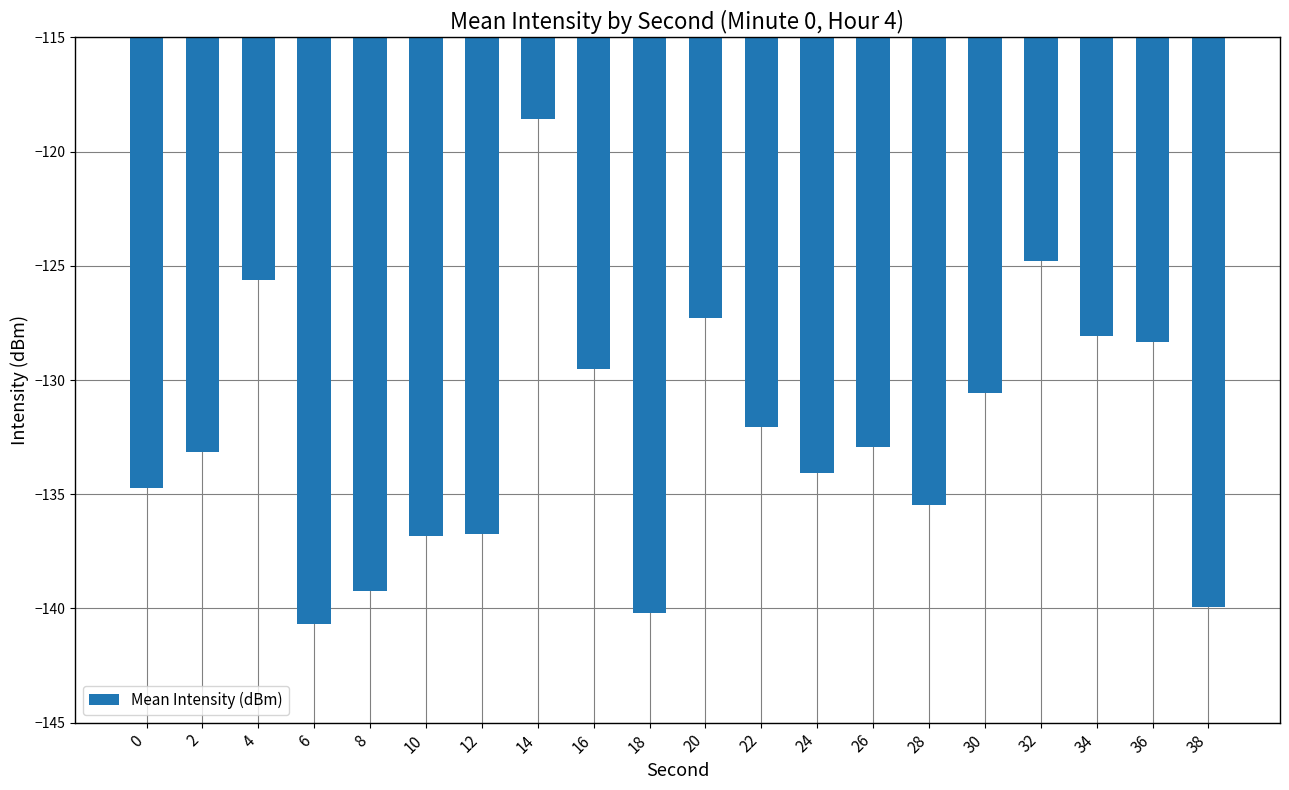

The chart shows a value of -184.8 at 4. True or false?

False